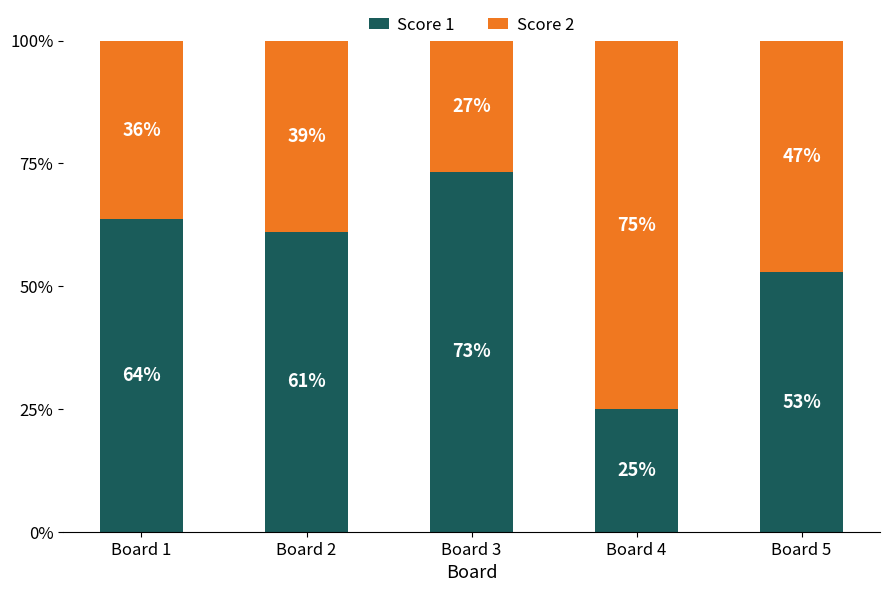

Is it true that Score 1 equals 73.3 at Board 3?

True